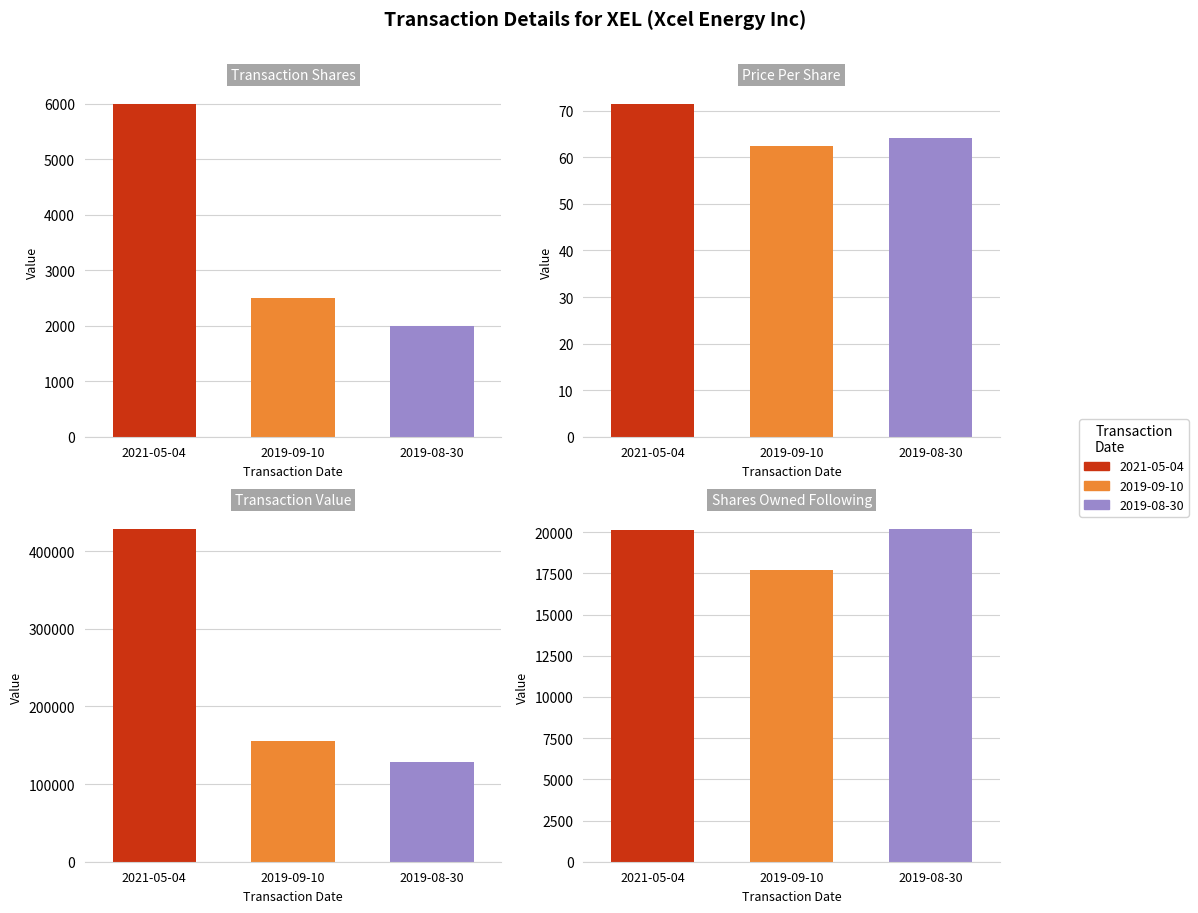

What position from the right is 2019-08-30?

1